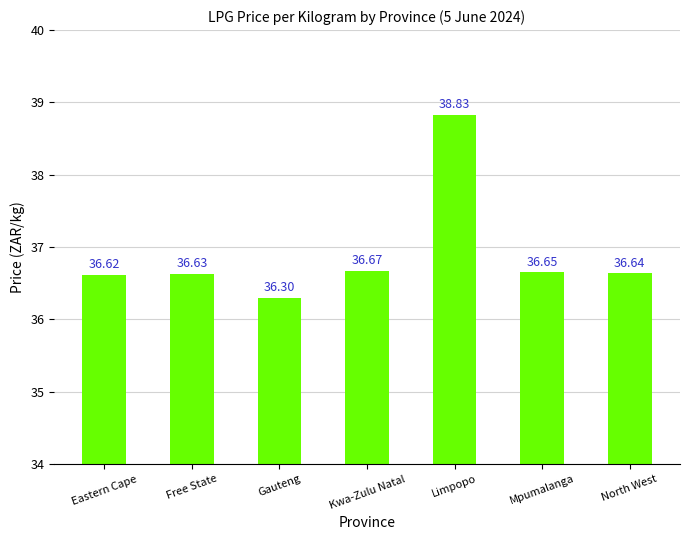

Which label corresponds to the largest value in the chart?

Limpopo